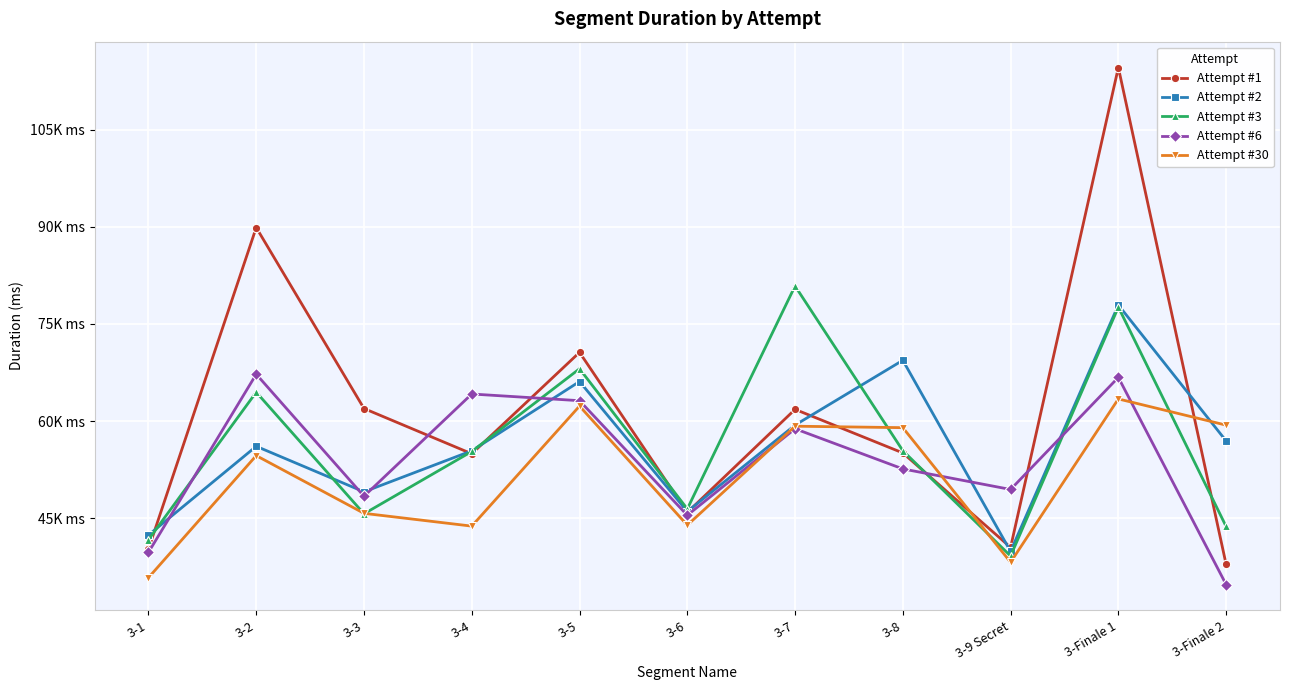

True or false: Attempt #3 has more than 1 points higher than both neighbors.

True